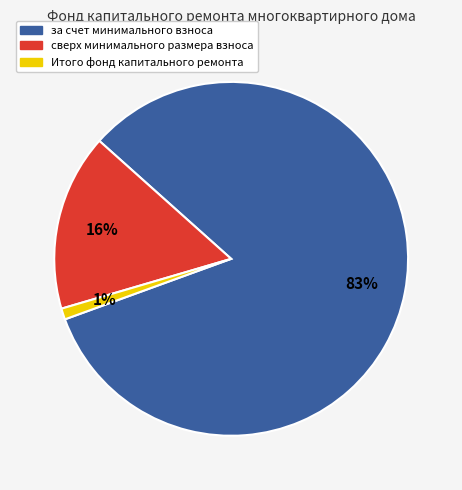

Is it true that Итого фонд капитального ремонта is 1% of the pie?

True